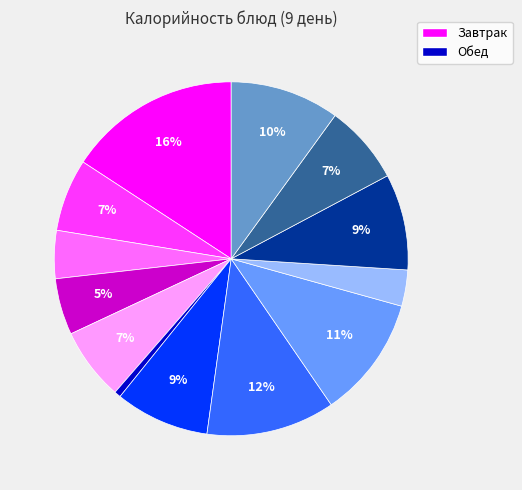

How many slices are in this pie chart?

13